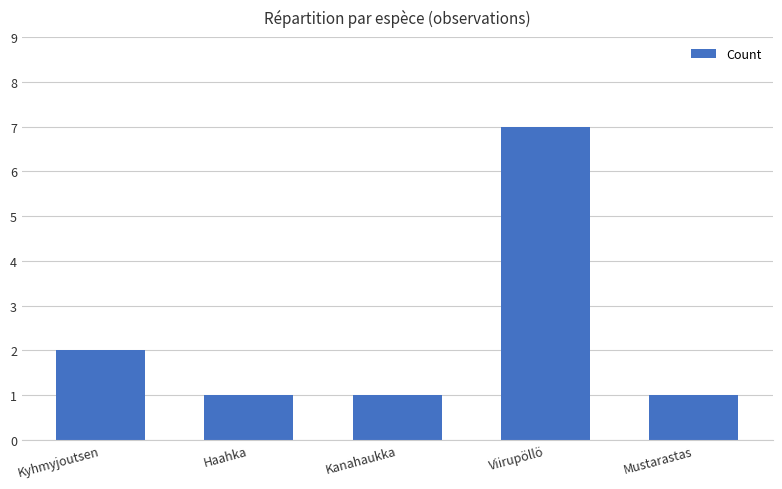

Which category has the highest value across all series?

Viirupöllö